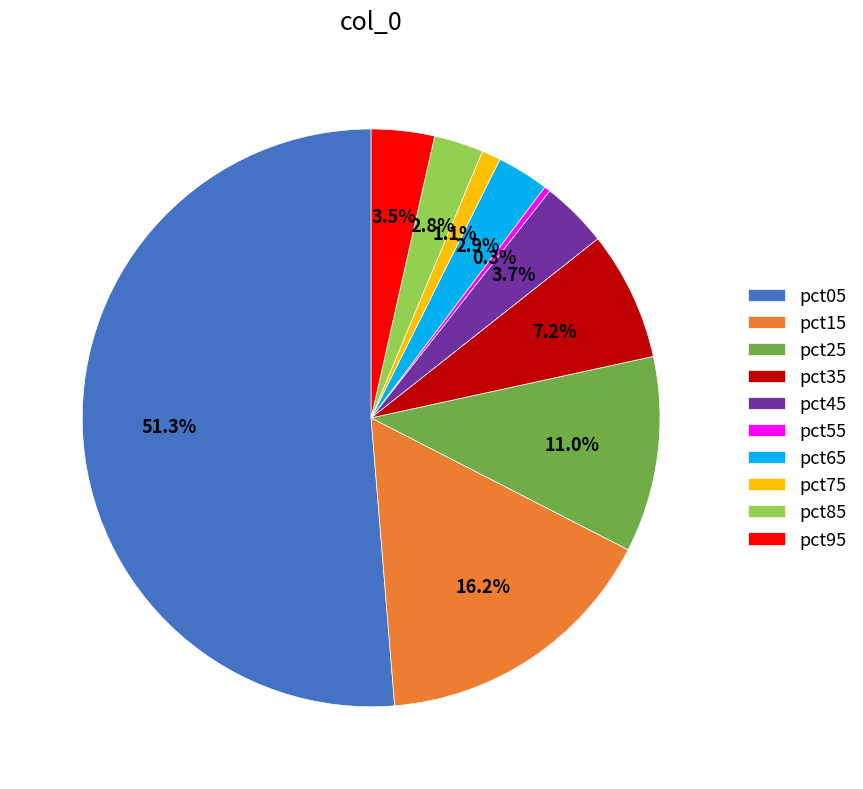

Does any single category account for the majority?

Yes